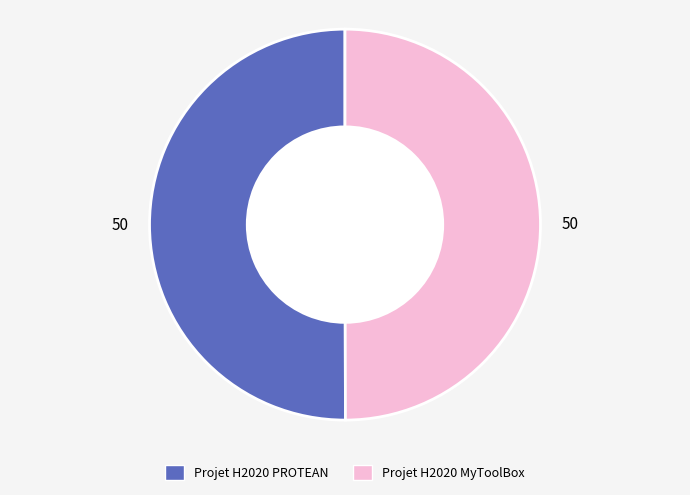

Do Projet H2020 MyToolBox and Projet H2020 PROTEAN together represent more than half of the pie?

Yes